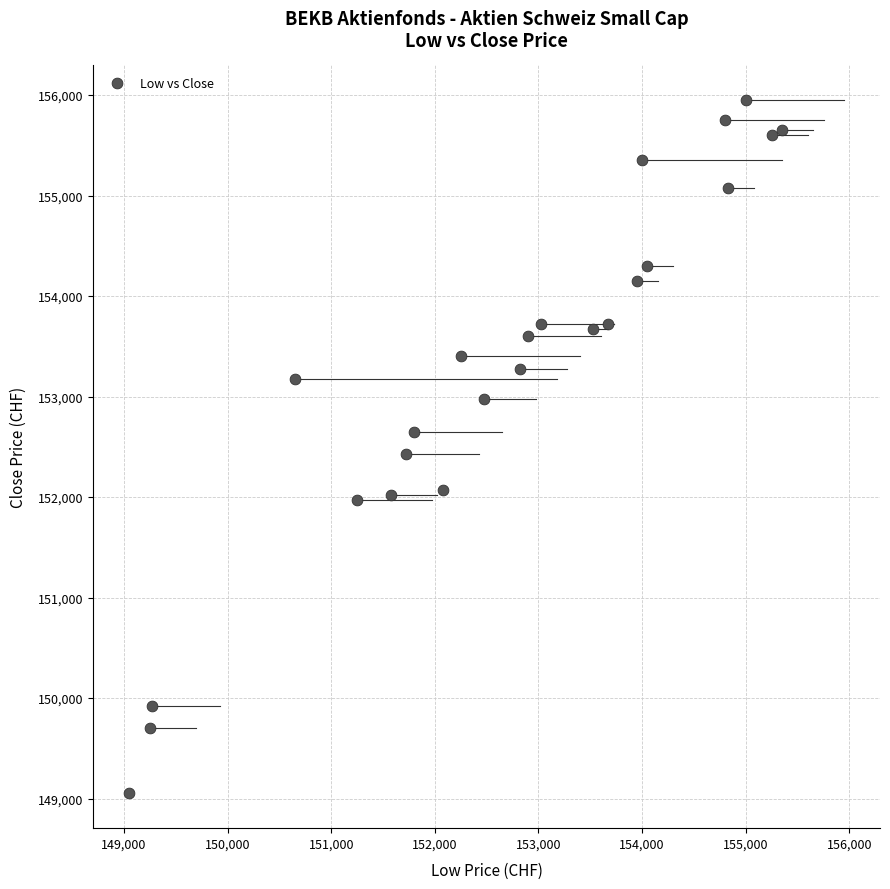

What is the range of X values (max minus min)?

6300